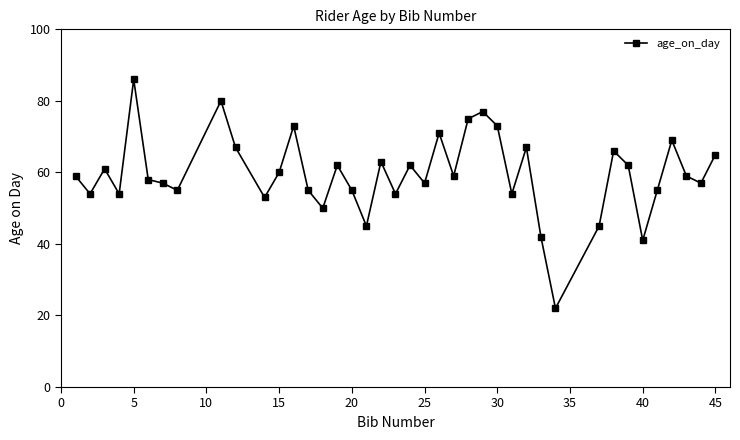

How many distinct data groups are displayed?

1